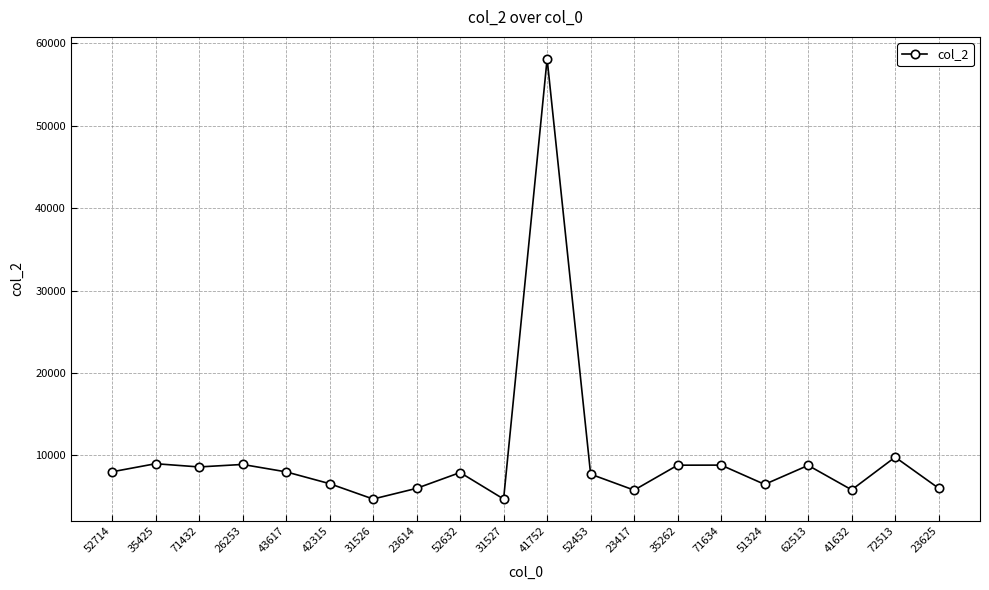

What is the sum of all values?

198090